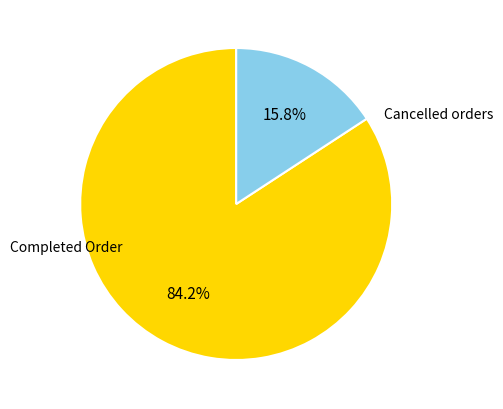

Is the sum of Cancelled orders and Completed Order greater than half?

Yes